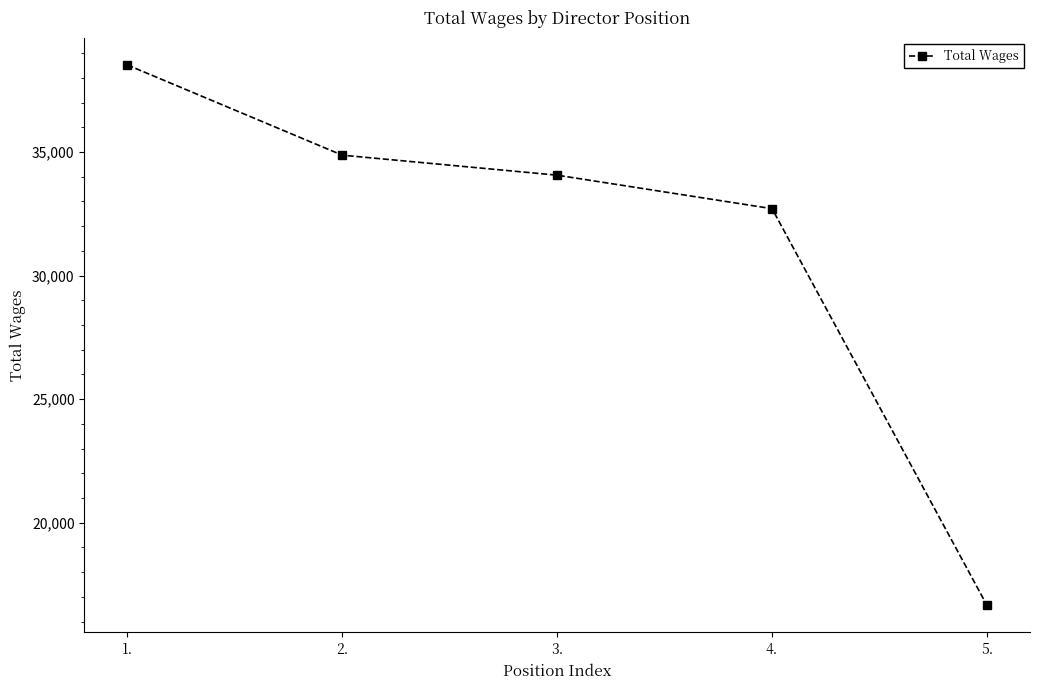

At which label does the data first exceed 34063?

1.